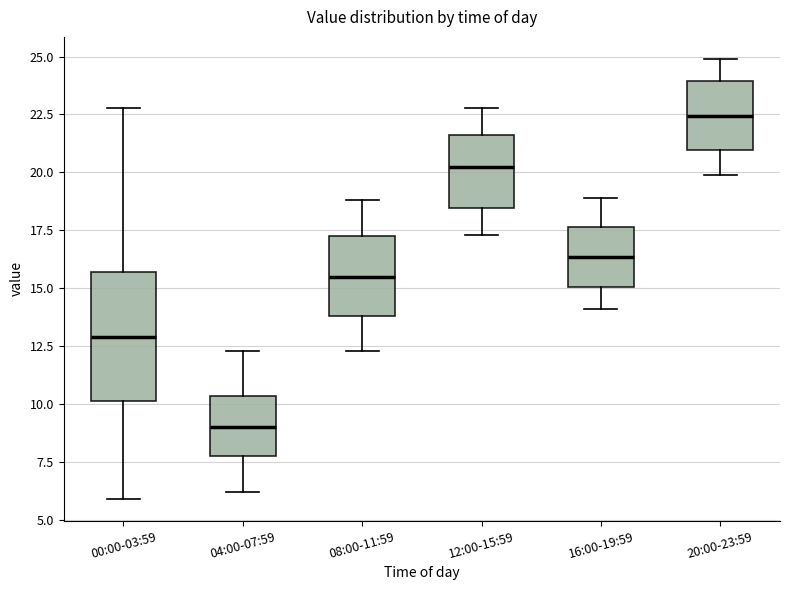

Reading left to right, read every box against the y-axis: the position of its median line, the range the box covers, and the ends of its whiskers. The values are not printed on the chart, so give them approximately, as read against the axis.

00:00-03:59: median 13.0, box 10.0 to 15.5, whiskers 6.0 to 23.0
04:00-07:59: median 9.0, box 8.0 to 10.5, whiskers 6.0 to 12.5
08:00-11:59: median 15.5, box 14.0 to 17.5, whiskers 12.5 to 19.0
12:00-15:59: median 20.5, box 18.5 to 21.5, whiskers 17.5 to 23.0
16:00-19:59: median 16.5, box 15.0 to 17.5, whiskers 14.0 to 19.0
20:00-23:59: median 22.5, box 21.0 to 24.0, whiskers 20.0 to 25.0